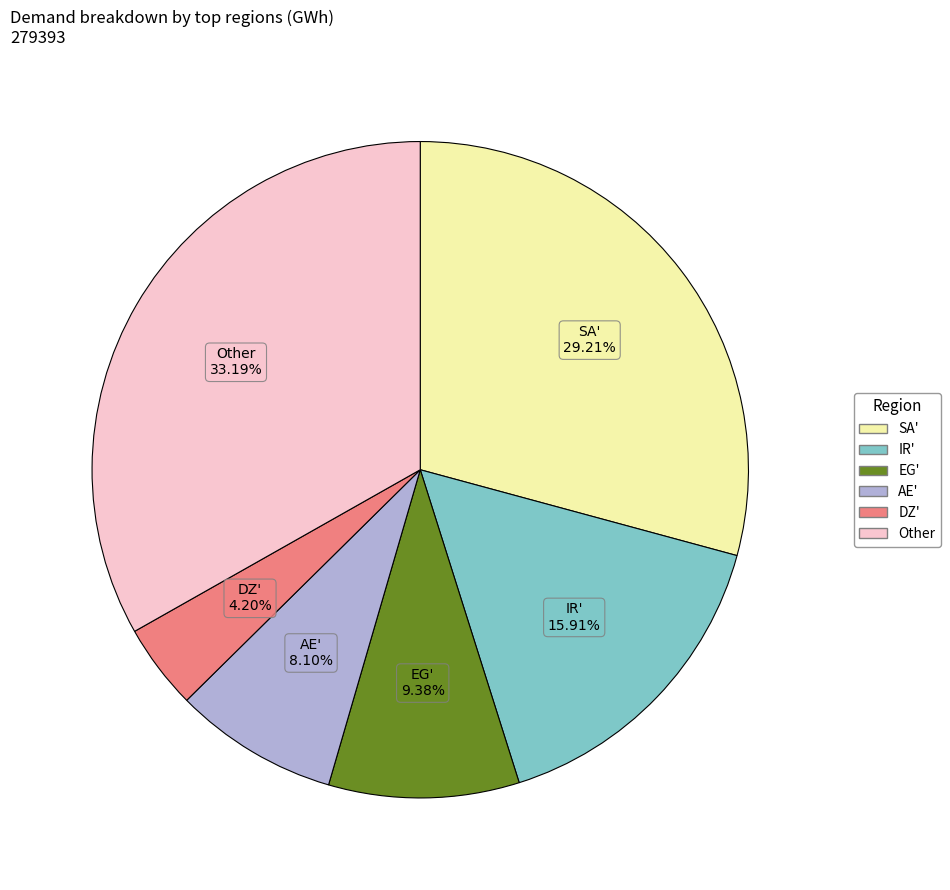

To the nearest percent, what is the difference between the largest and smallest slice percentages?

29%